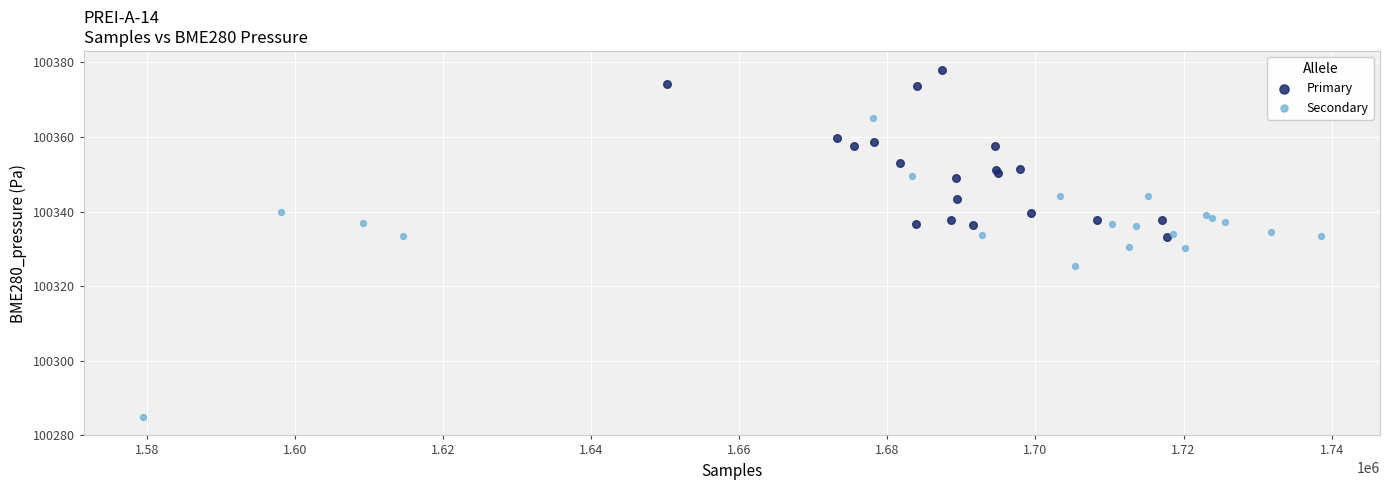

Which series contains the highest Y value?

Primary